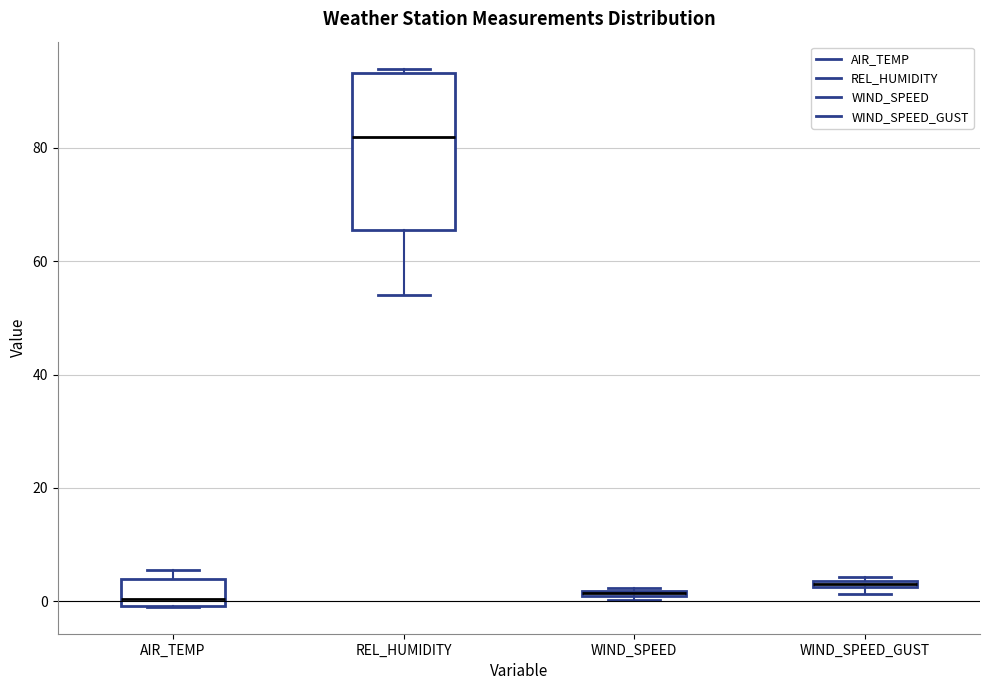

Which box's median line is the highest?

REL_HUMIDITY